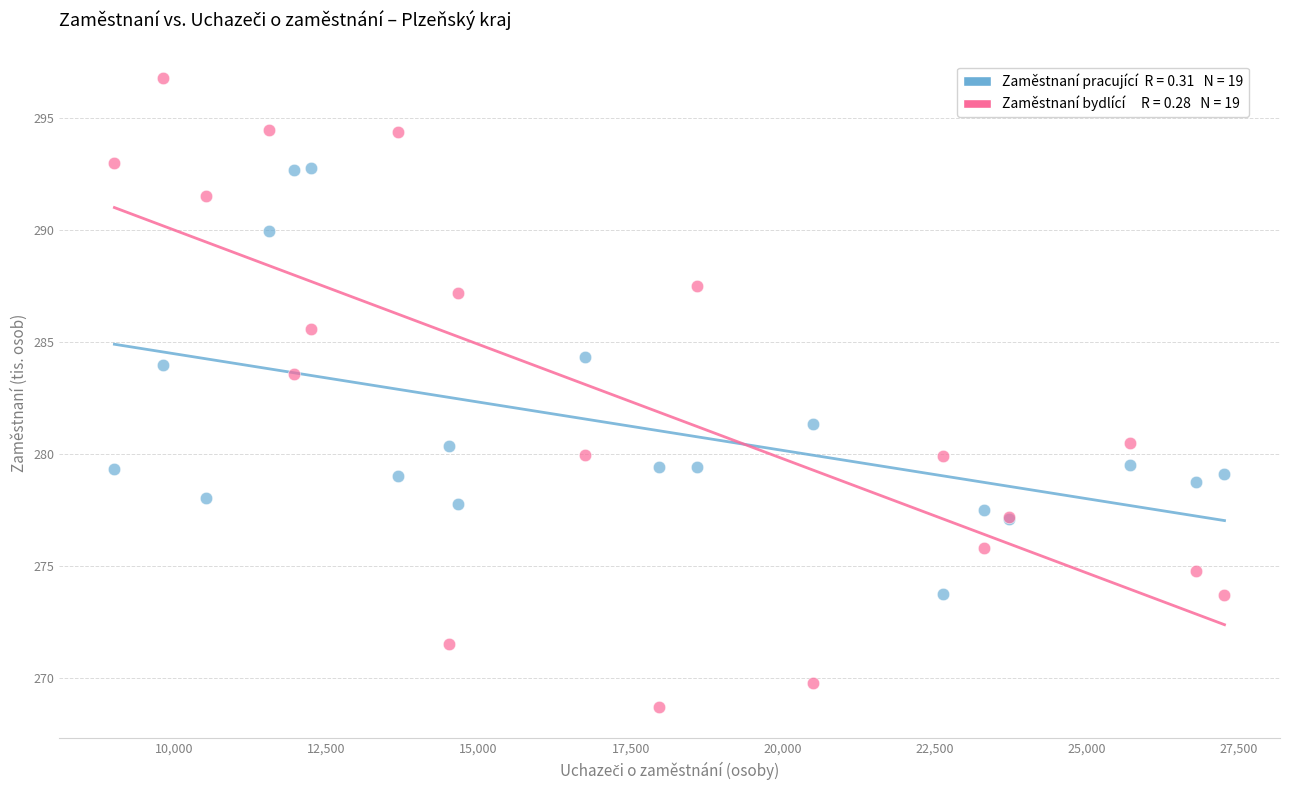

Across all series, what Y value is closest to 282?

281.4